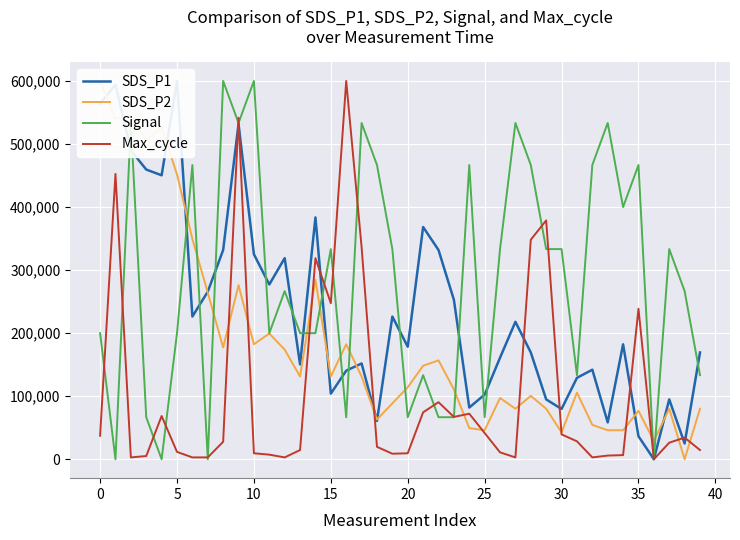

The value of SDS_P2 at 27 is 33362.6. True or false?

False